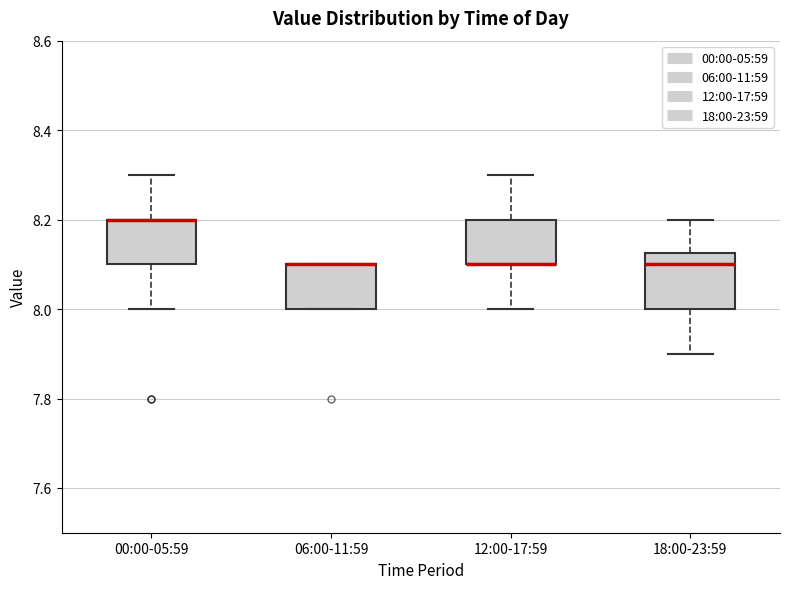

Where is the upper edge of the box for 18:00-23:59 on the y-axis? The values are not printed on the chart, so give them approximately, as read against the axis.

8.12